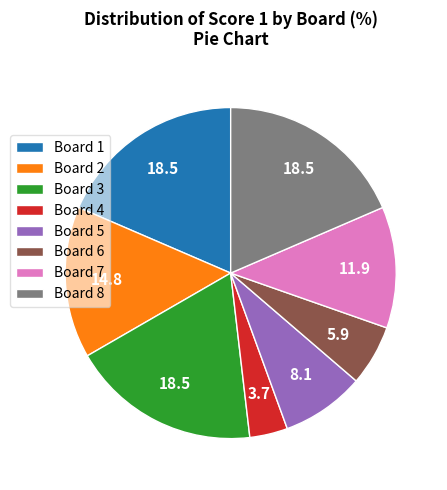

Which has a higher value, Board 5 or Board 6?

Board 5